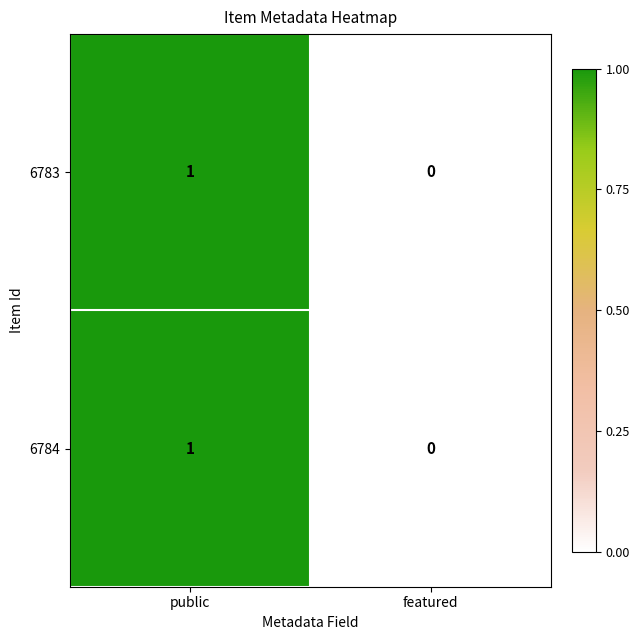

Rank the categories by 6784 value from highest to lowest.

public, featured